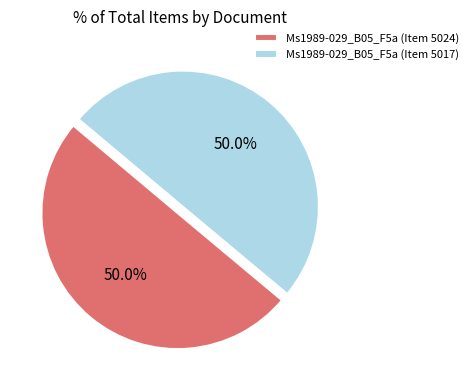

Do Ms1989-029_B05_F5a (Item 5017) and Ms1989-029_B05_F5a (Item 5024) together represent more than half of the pie?

Yes